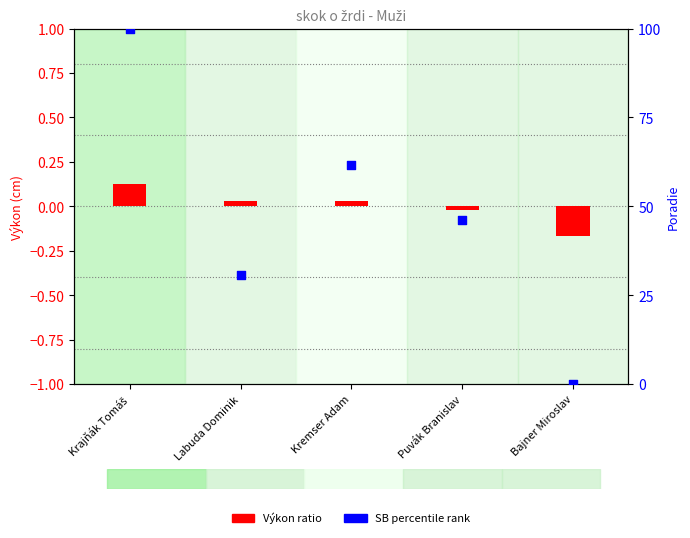

What are all the series names shown in the legend?

Výkon ratio, SB percentile rank